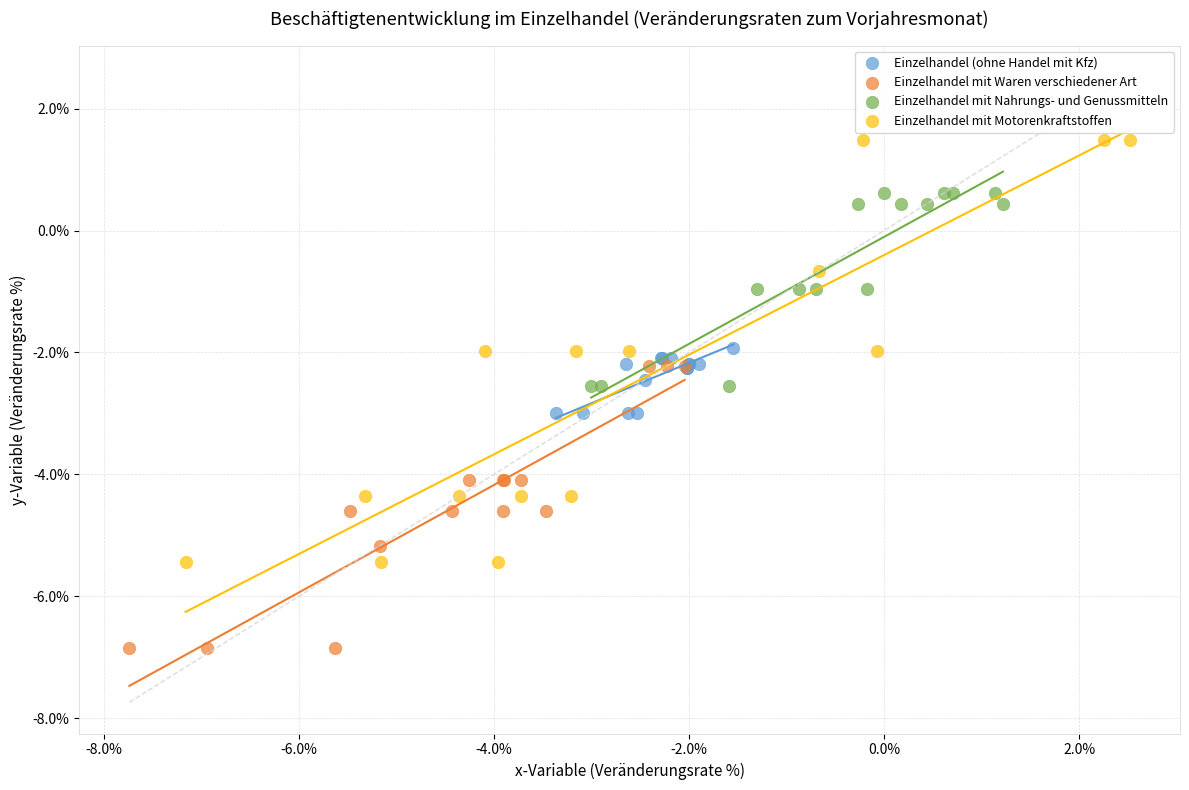

Which series has the widest spread of Y values?

Einzelhandel mit Motorenkraftstoffen